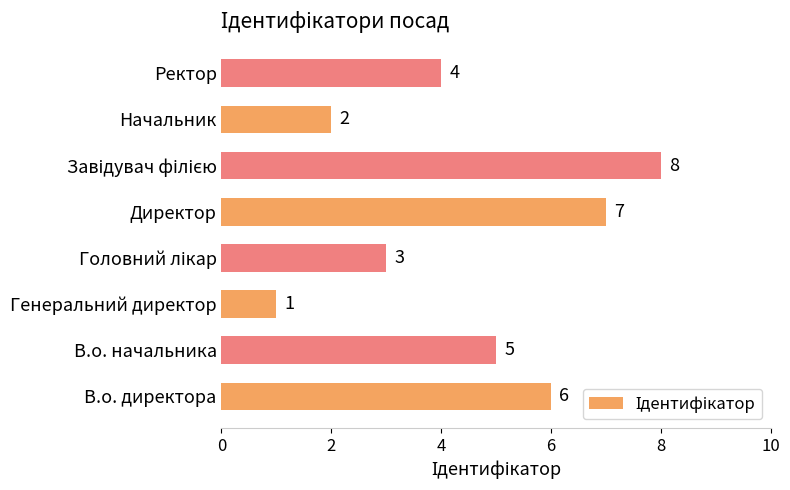

At which label is the value closest to 4?

Ректор